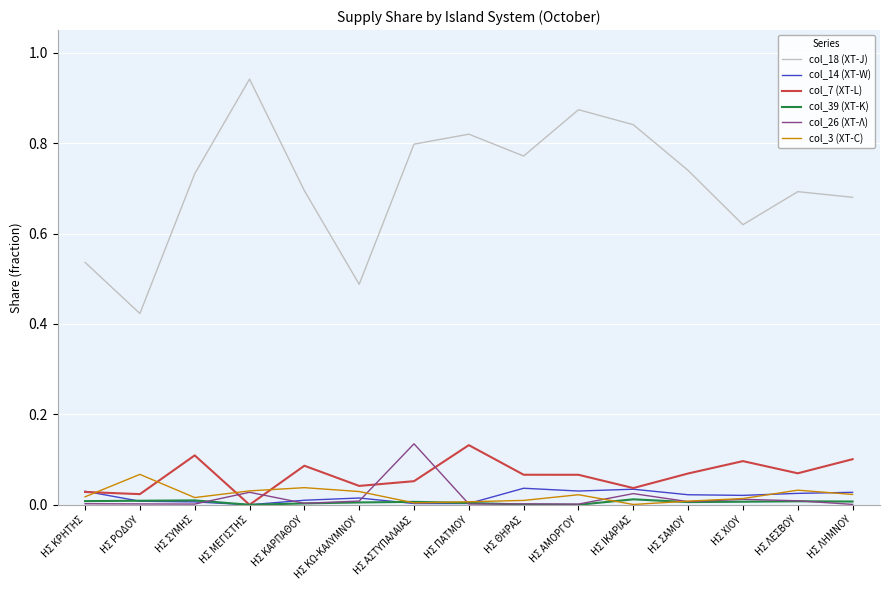

Which series has the widest spread of values?

col_18 (ΧΤ-J)